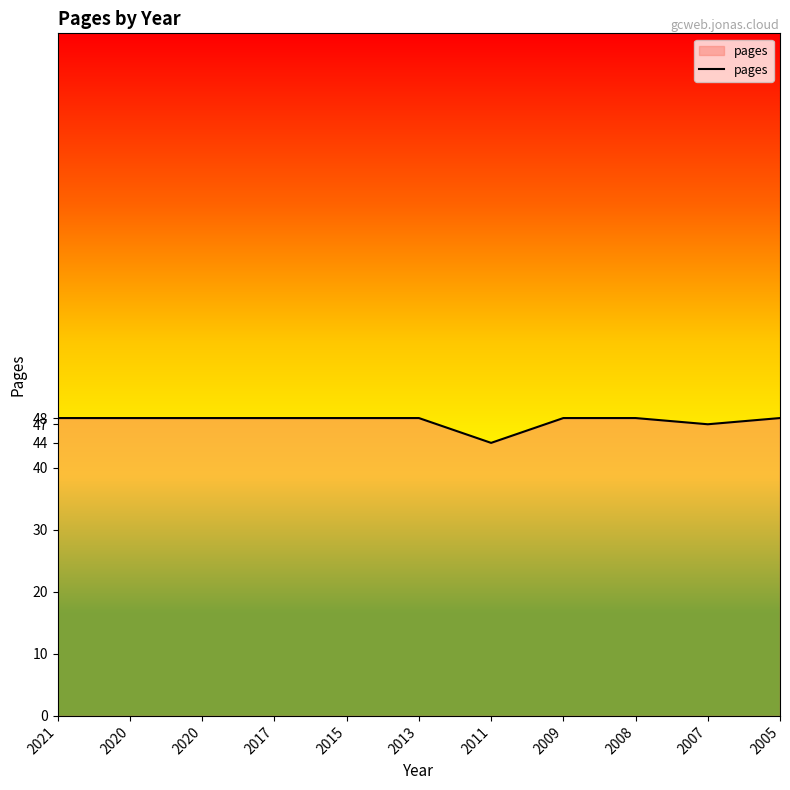

How many lines are shown in the chart?

1